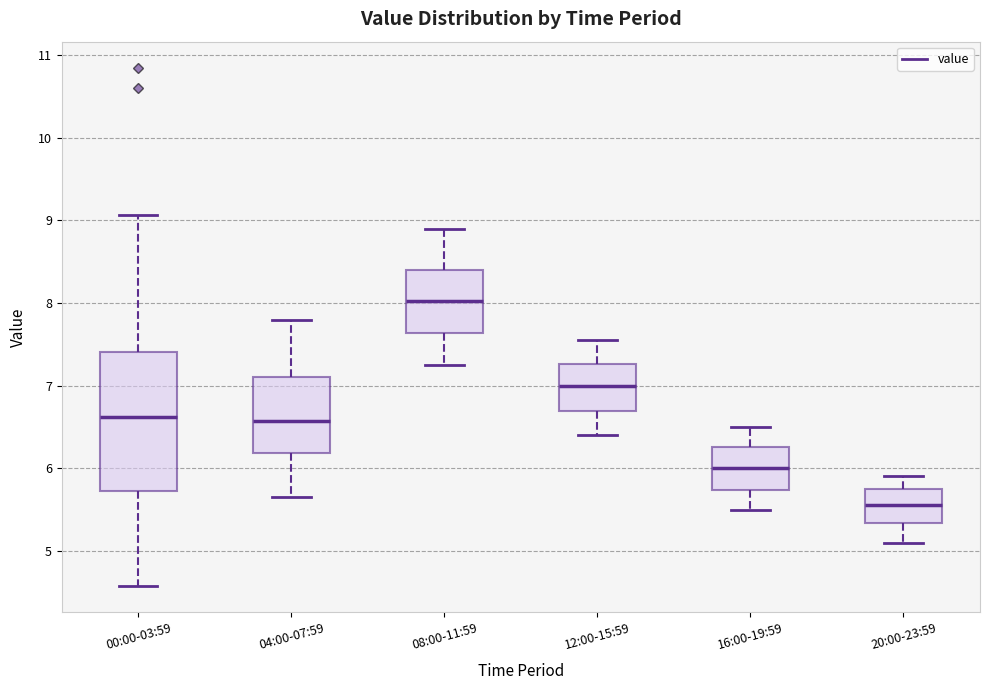

Which box's median line is the lowest?

20:00-23:59